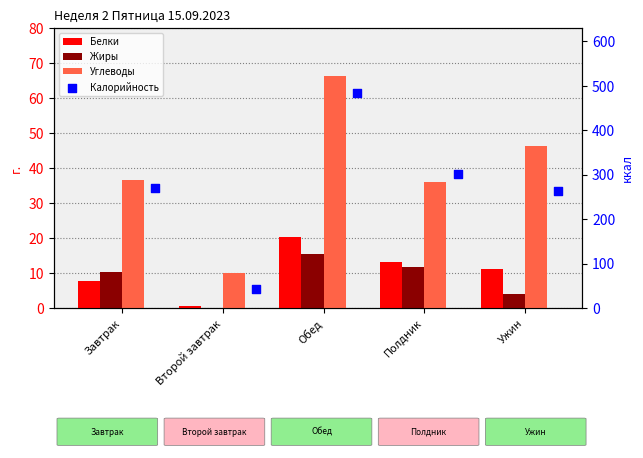

What is the total value across all series at Завтрак?

324.9